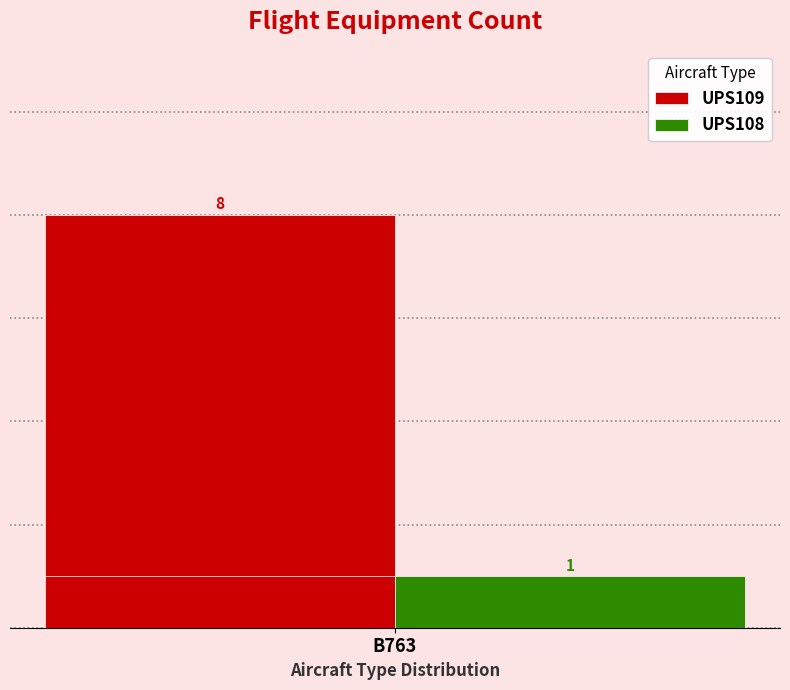

Is the value of UPS109 at 1 greater than the value of UPS108 at B763?

No